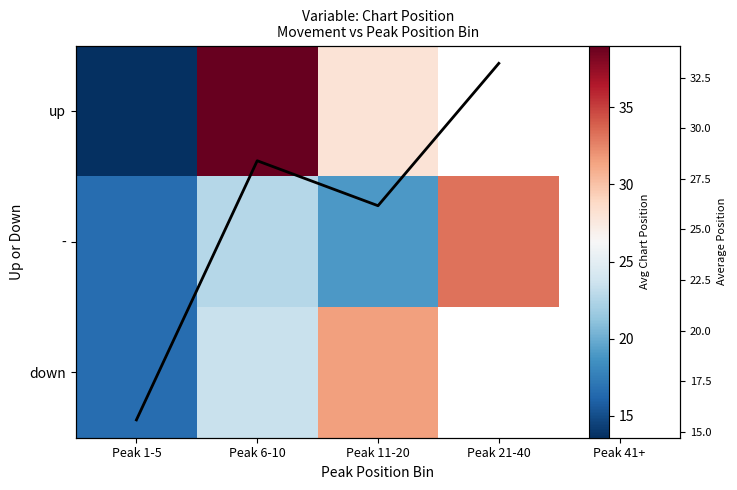

What is the approximate value of Mean Position at Peak 11-20?

26.2